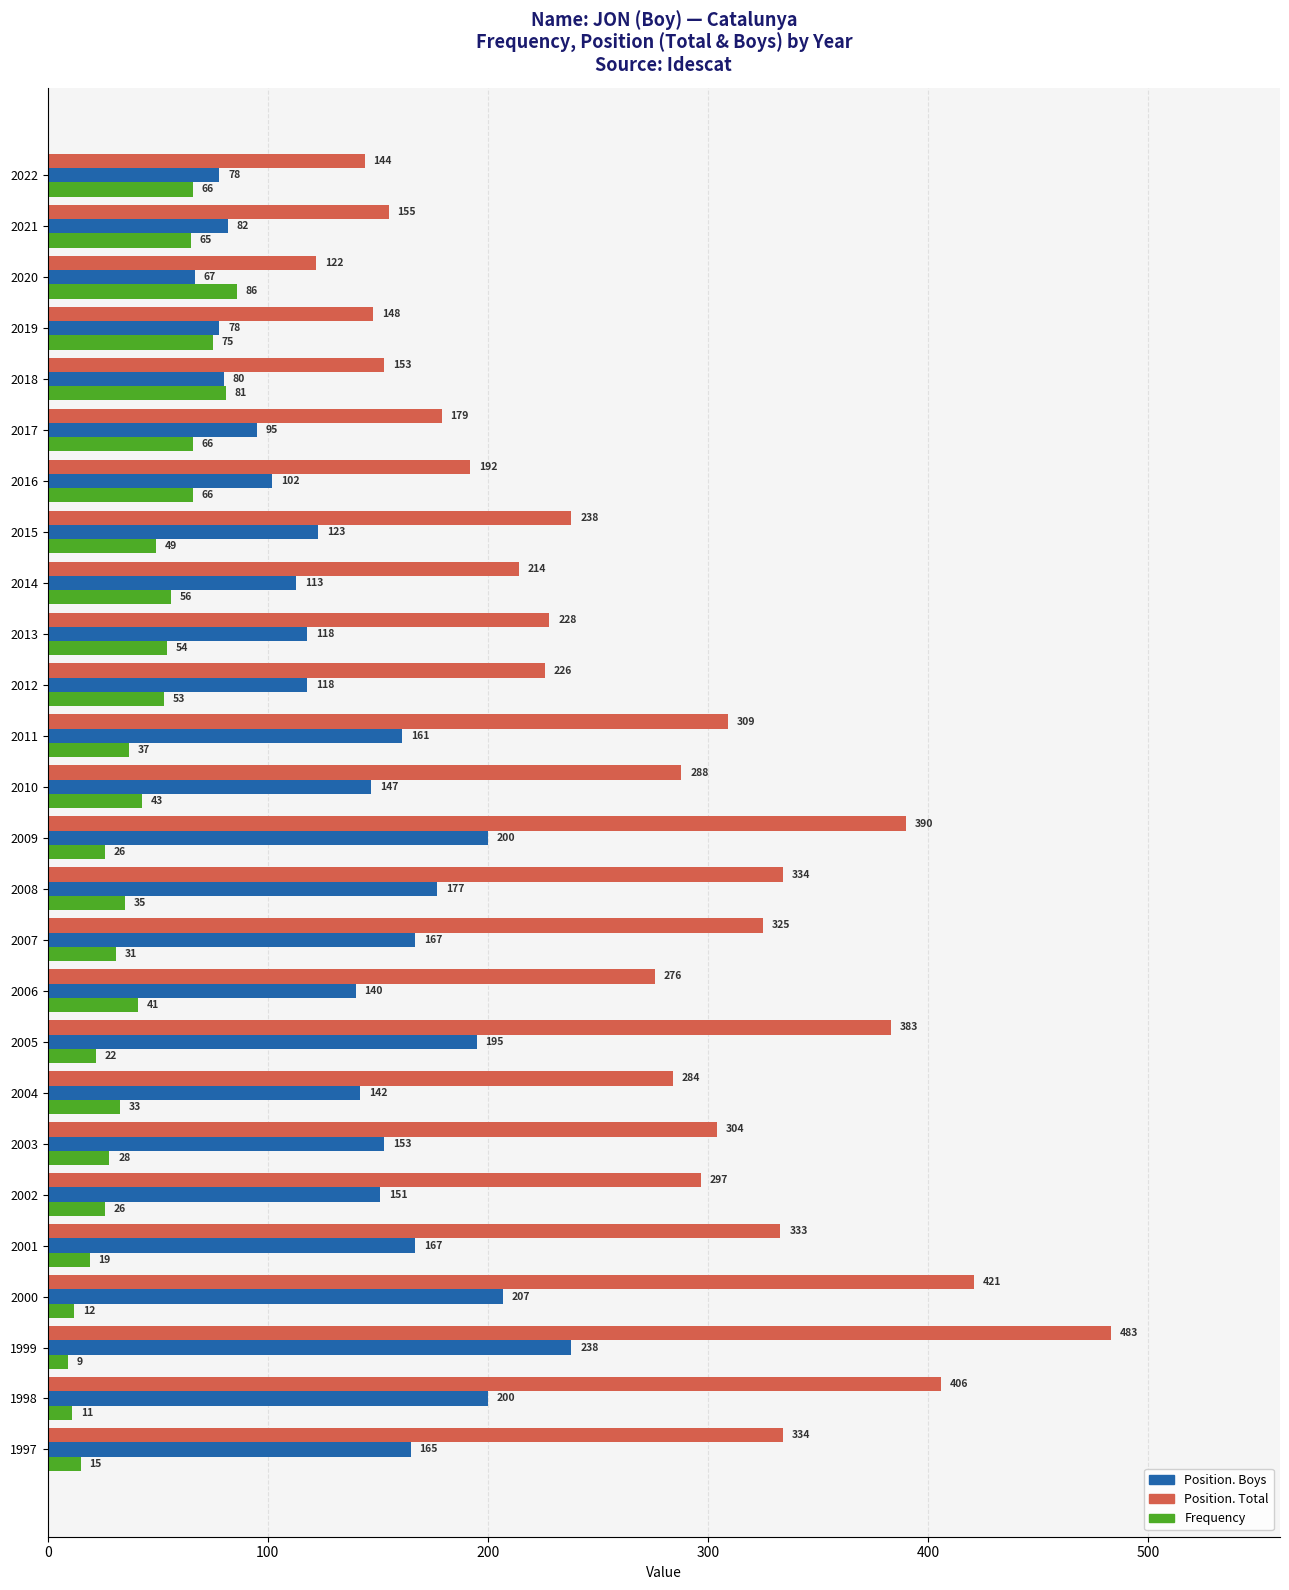

Between 2021 and 2004, which series saw the biggest shift?

Position. Total